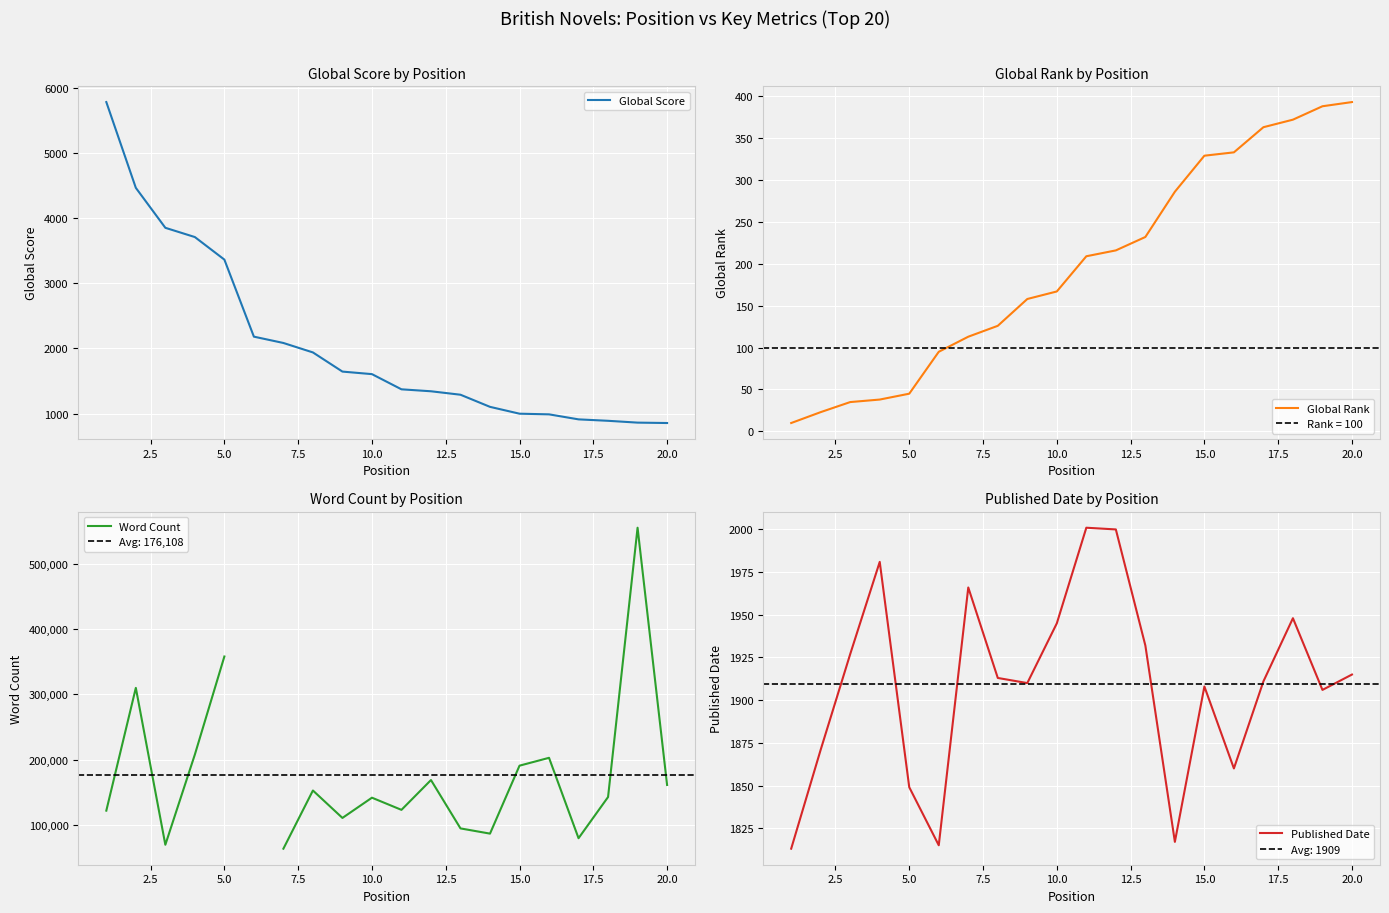

True or false: Published Date and Word Count intersect in this chart.

False